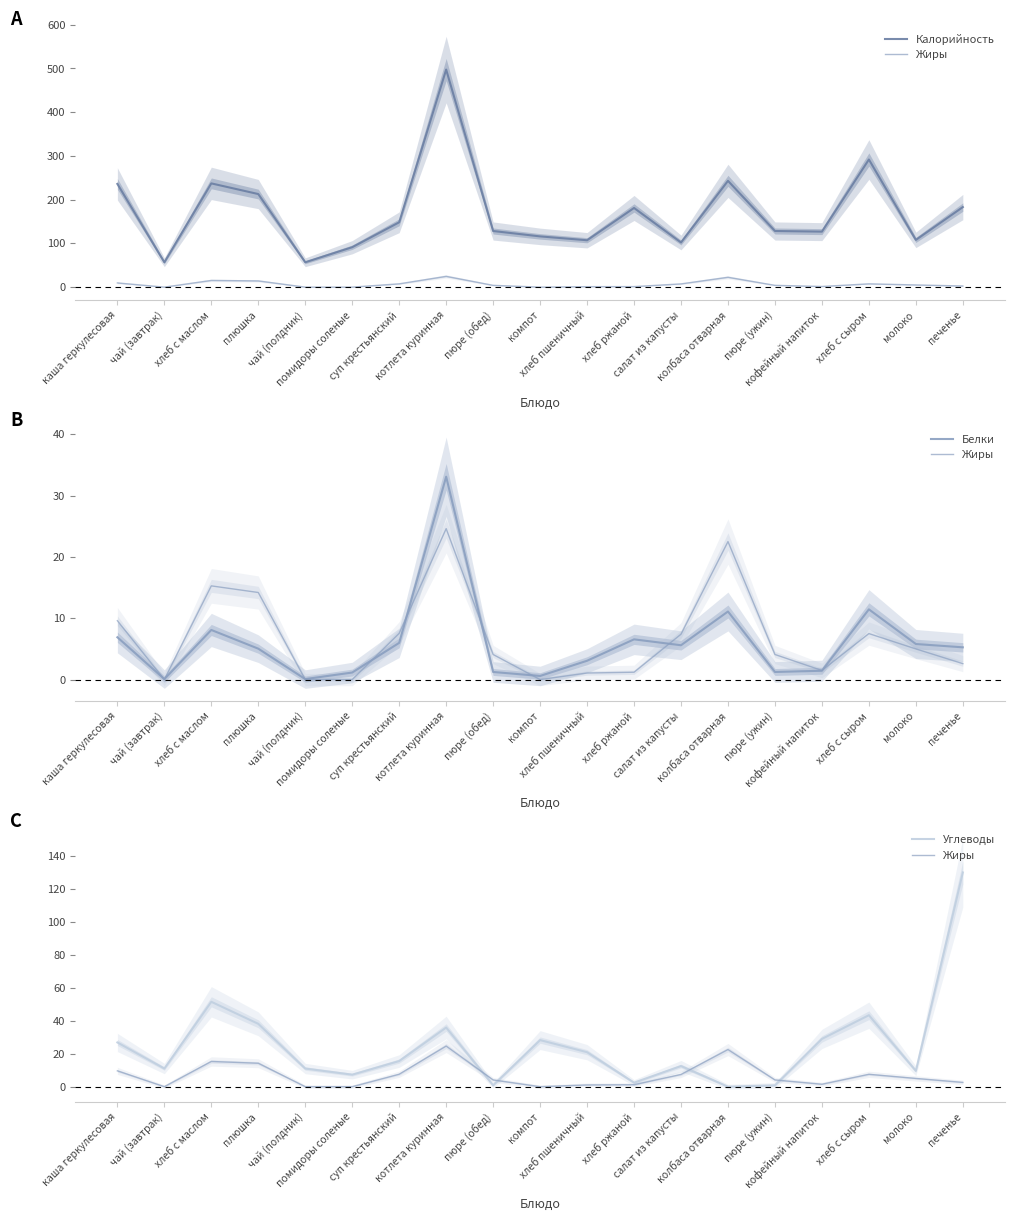

List the labels in order of Белки value, largest first.

котлета куринная, хлеб с сыром, колбаса отварная, хлеб с маслом, каша геркулесовая, хлеб ржаной, суп крестьянский, молоко, салат из капусты, печенье, плюшка, хлеб пшеничный, кофейный напиток, пюре (обед), пюре (ужин), помидоры соленые, компот, чай (завтрак), чай (полдник)